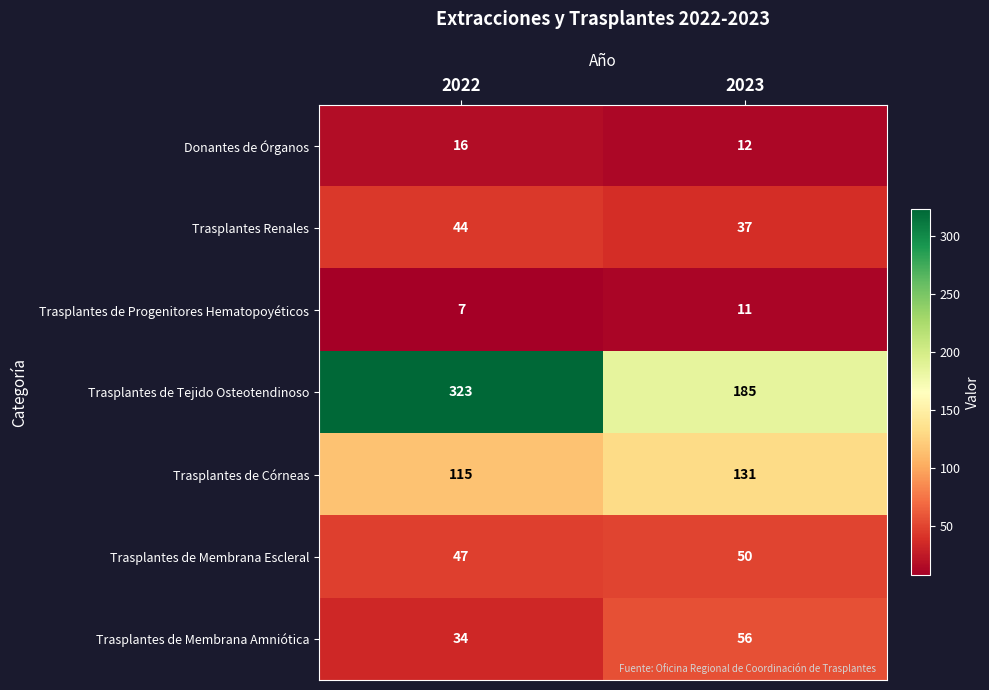

Reading left to right, extract all data points from this chart.

Donantes de Órganos: 2022=16	2023=12
Trasplantes Renales: 2022=44	2023=37
Trasplantes de Progenitores Hematopoyéticos: 2022=7	2023=11
Trasplantes de Tejido Osteotendinoso: 2022=323	2023=185
Trasplantes de Córneas: 2022=115	2023=131
Trasplantes de Membrana Escleral: 2022=47	2023=50
Trasplantes de Membrana Amniótica: 2022=34	2023=56